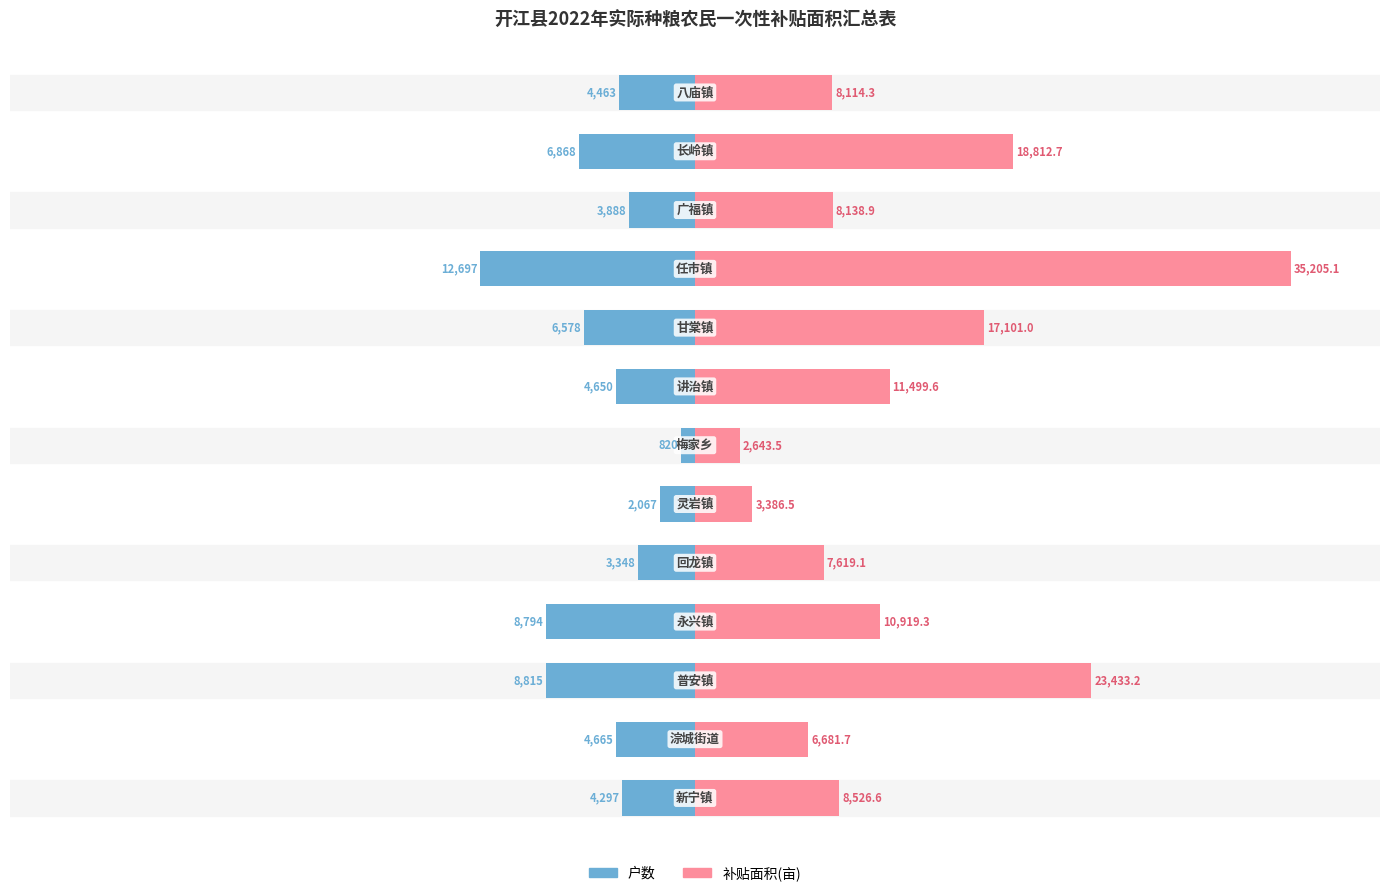

How many values in the 补贴面积 series exceed 24?

7